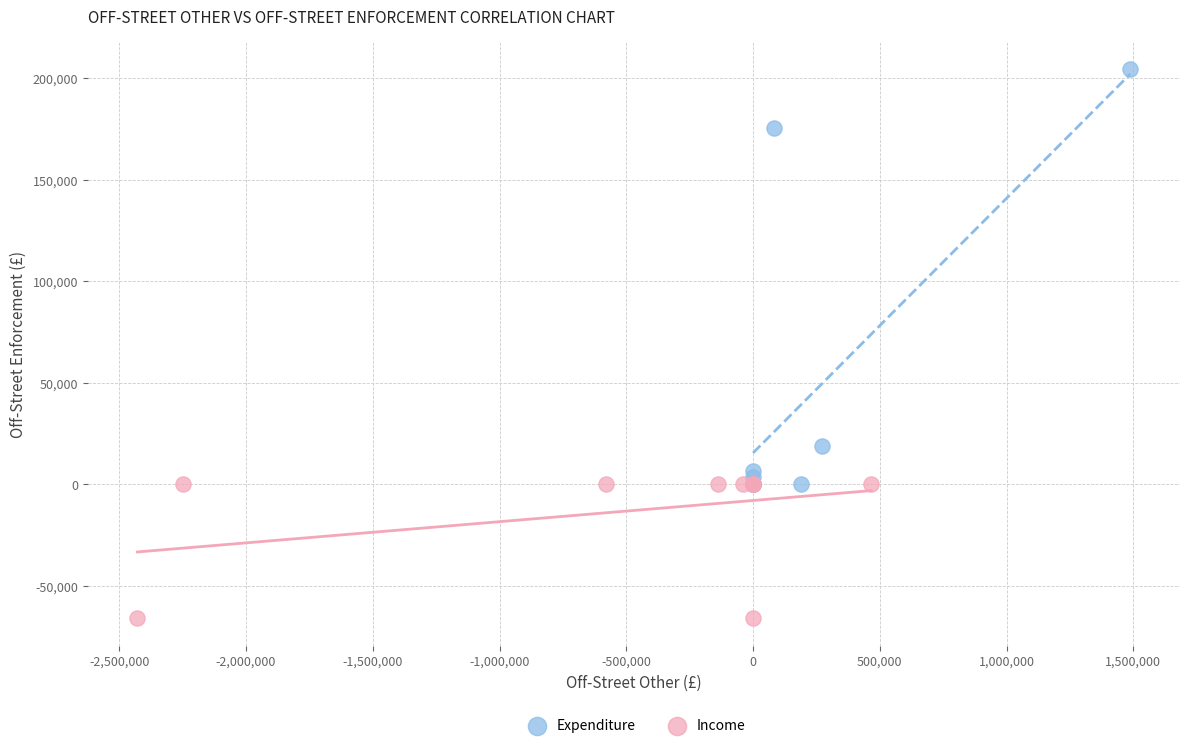

Which series contains the lowest Y value?

Income